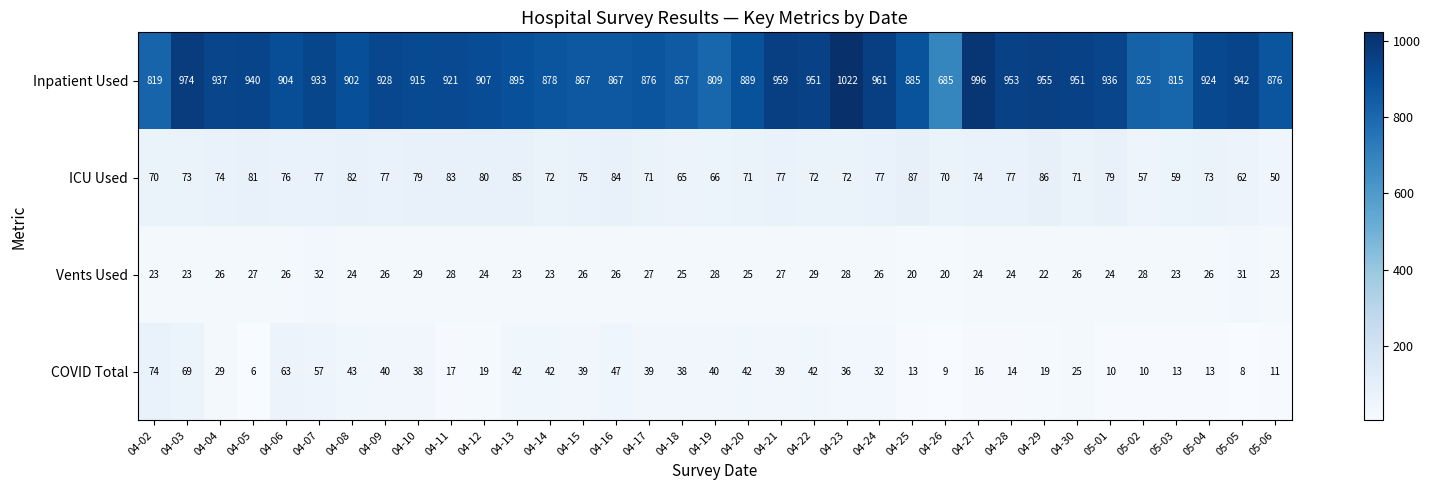

Which series changed the most between 04-15 and 04-26?

Inpatient Used